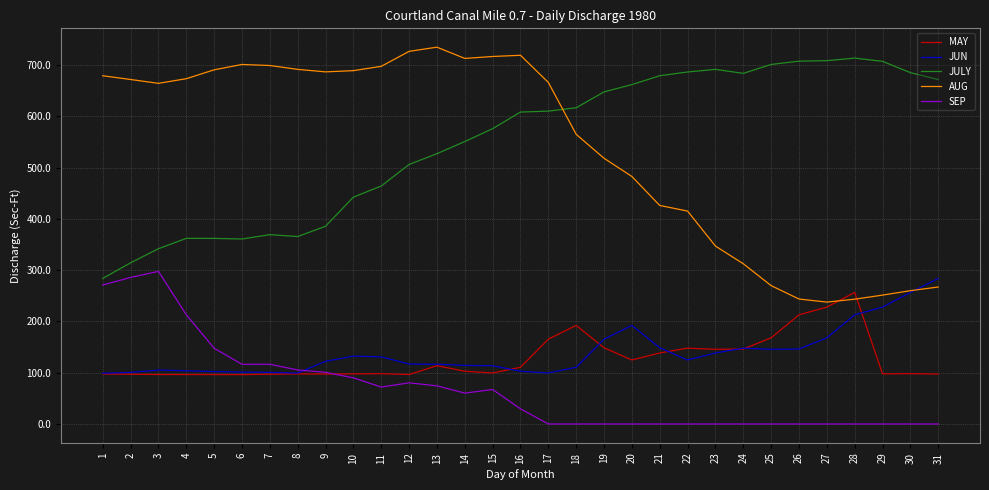

What is the approximate value of JUN at 7?

100.6